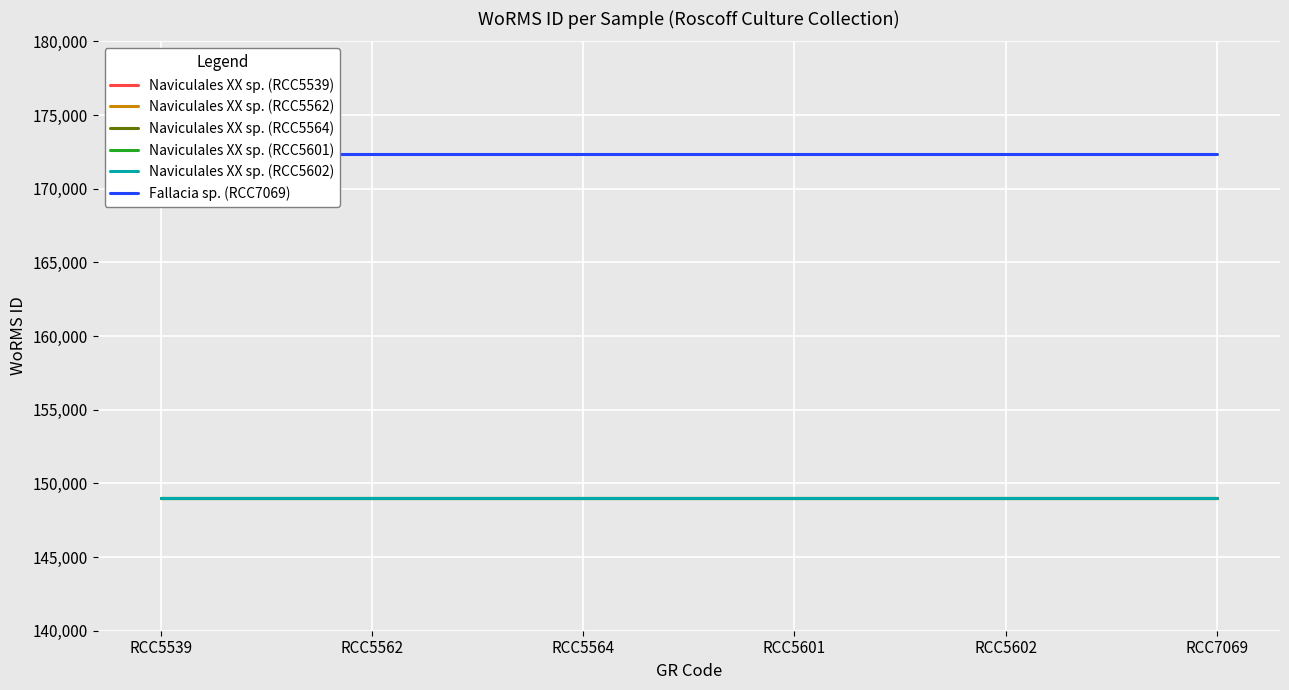

Which series has the largest range (max minus min)?

Naviculales XX sp. (RCC5539)